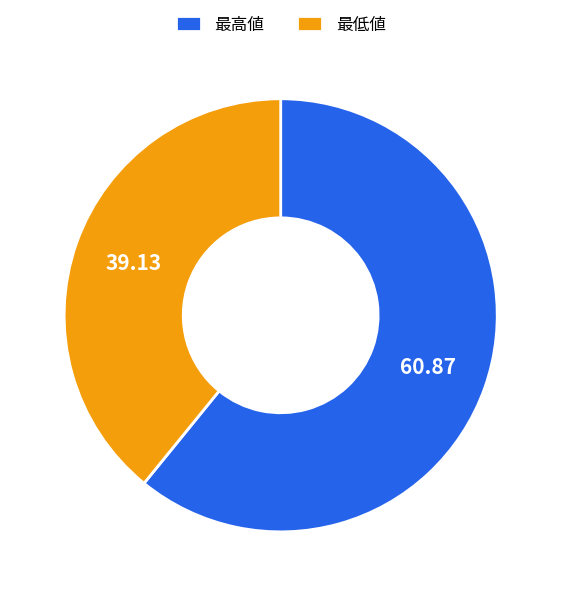

Which category accounts for the majority?

最高値